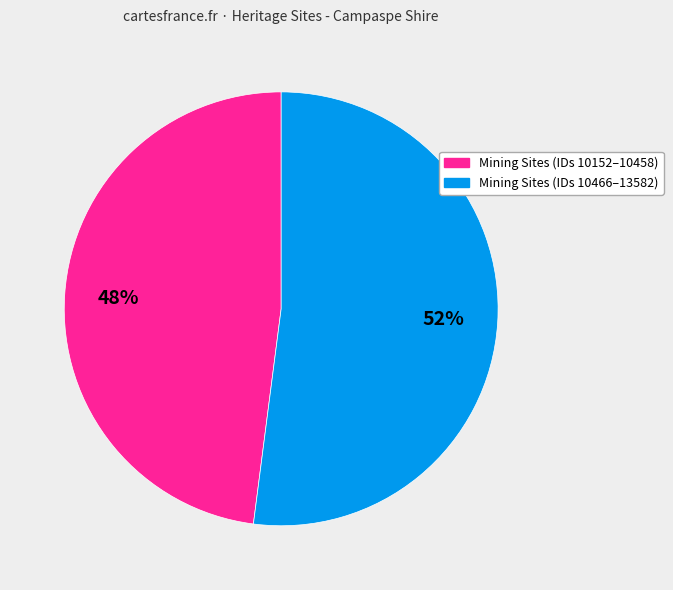

Is there a majority slice in this chart?

Yes